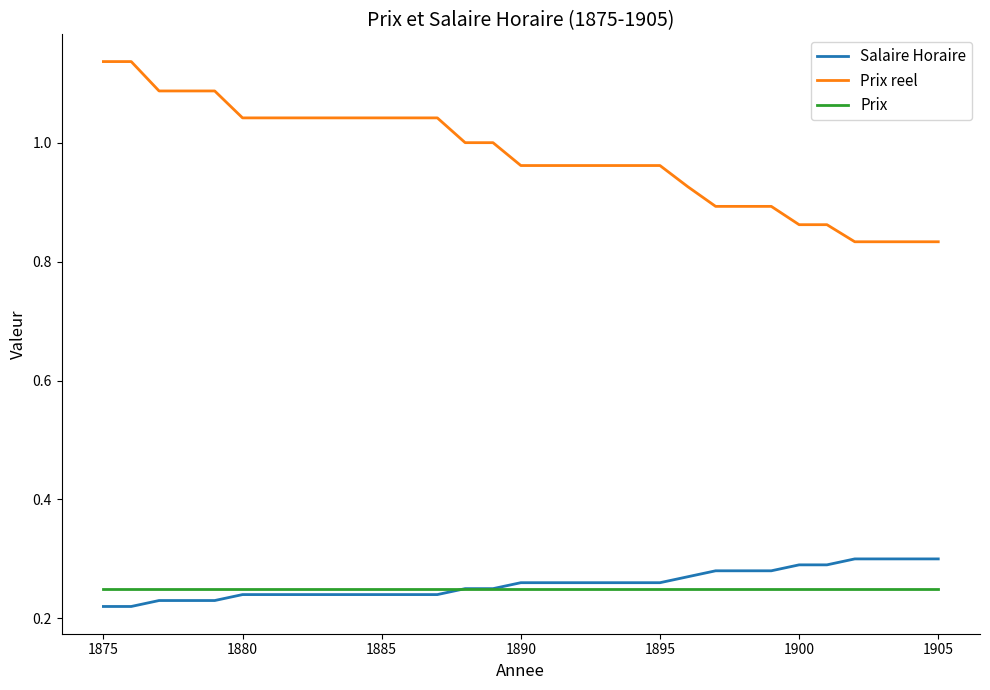

Which series has the largest total across all categories?

Prix reel